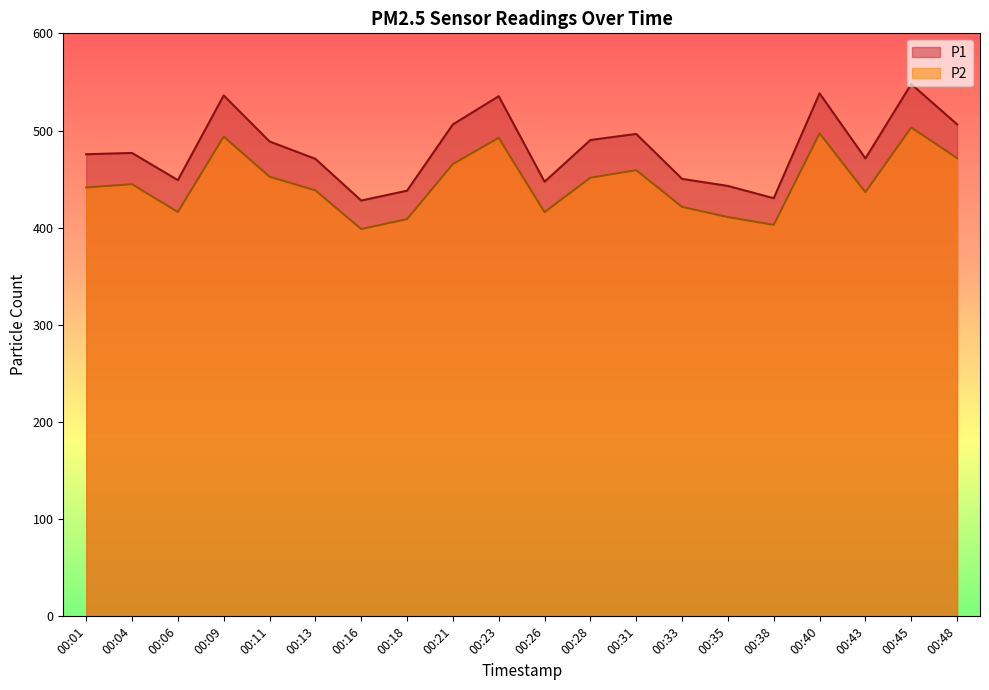

True or false: P2 has more than 2 points higher than both neighbors.

True